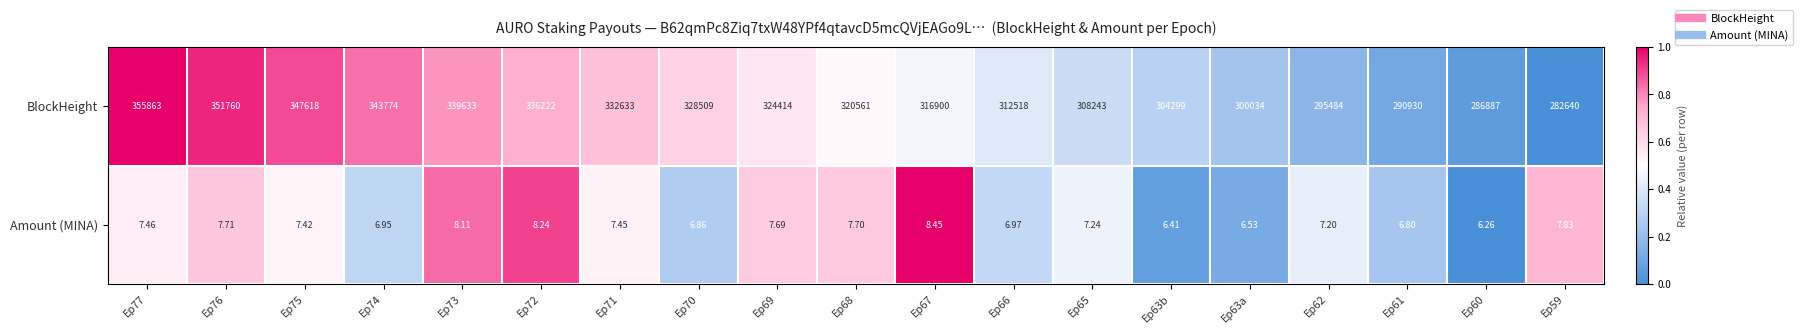

Which series has the widest spread of values?

BlockHeight